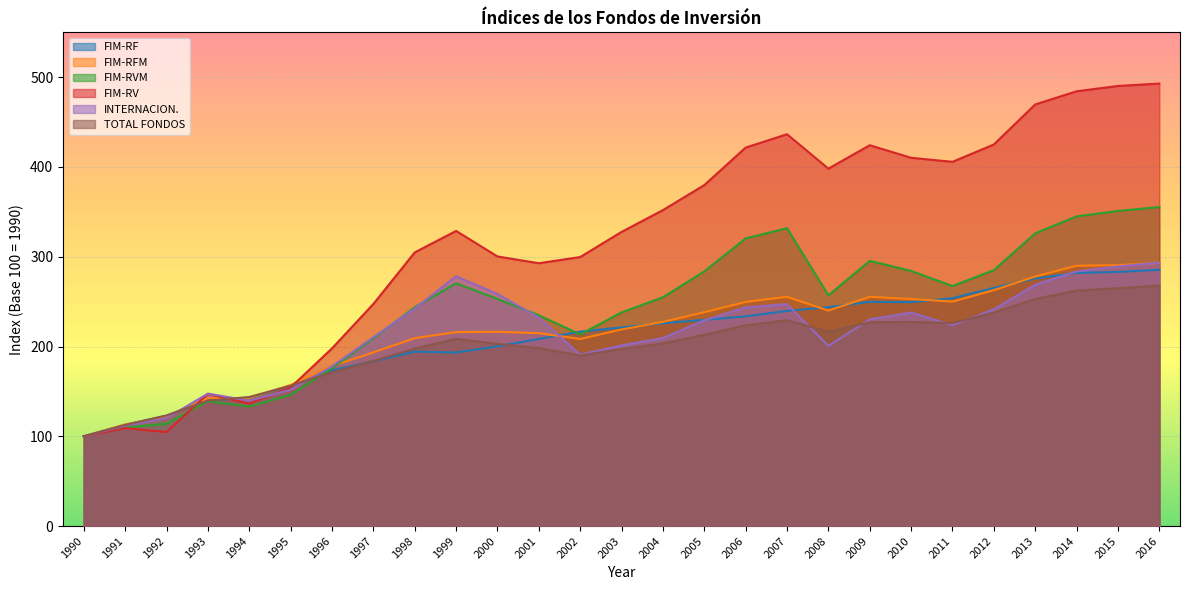

What is the value of the FIM-RVM point at the 9th from the left?

243.8